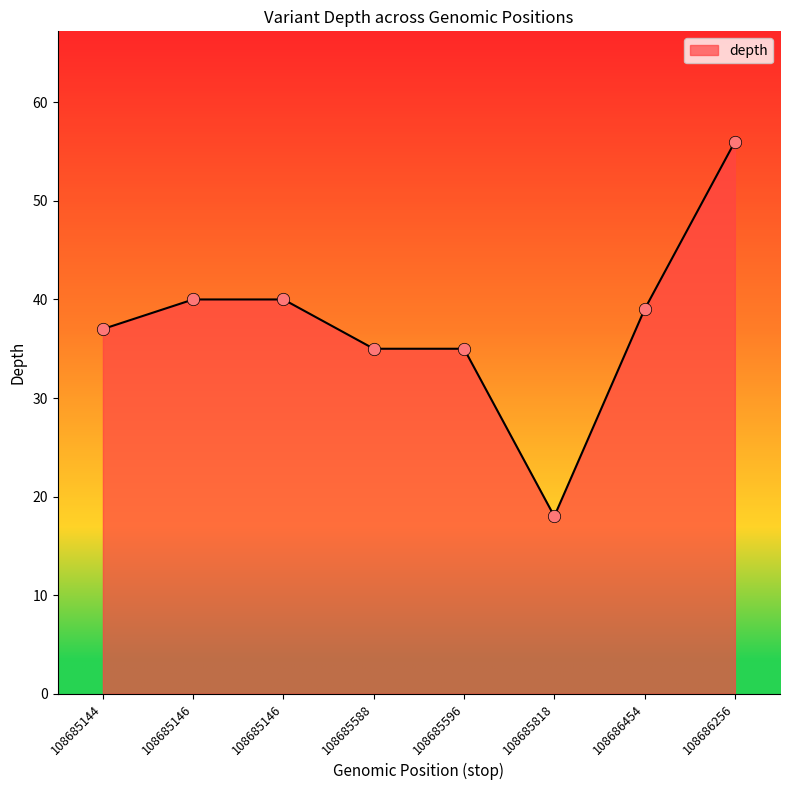

Approximately how many times larger is the value at 108685146 compared to 108685144?

1.1